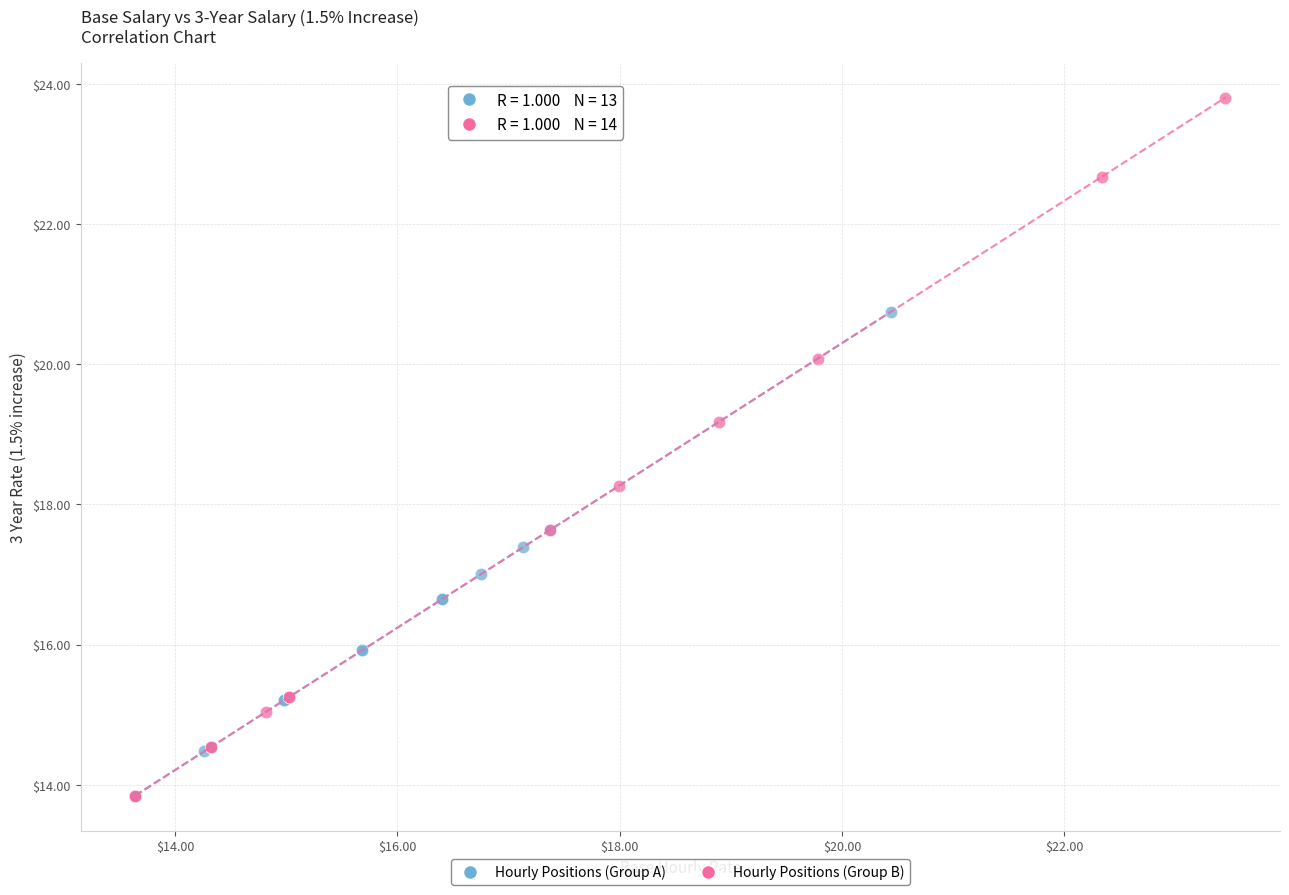

Which series contains the highest Y value?

Hourly Positions (Group B)